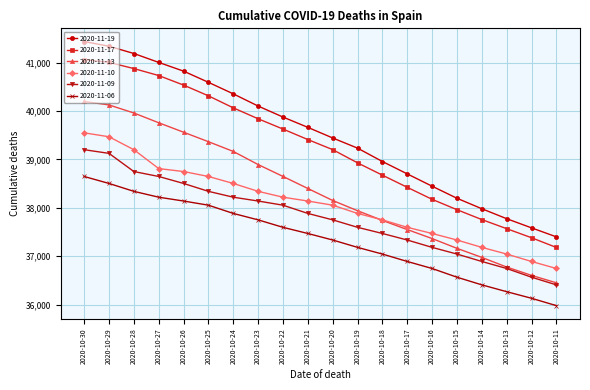

What is the maximum value for 2020-11-17?

41060